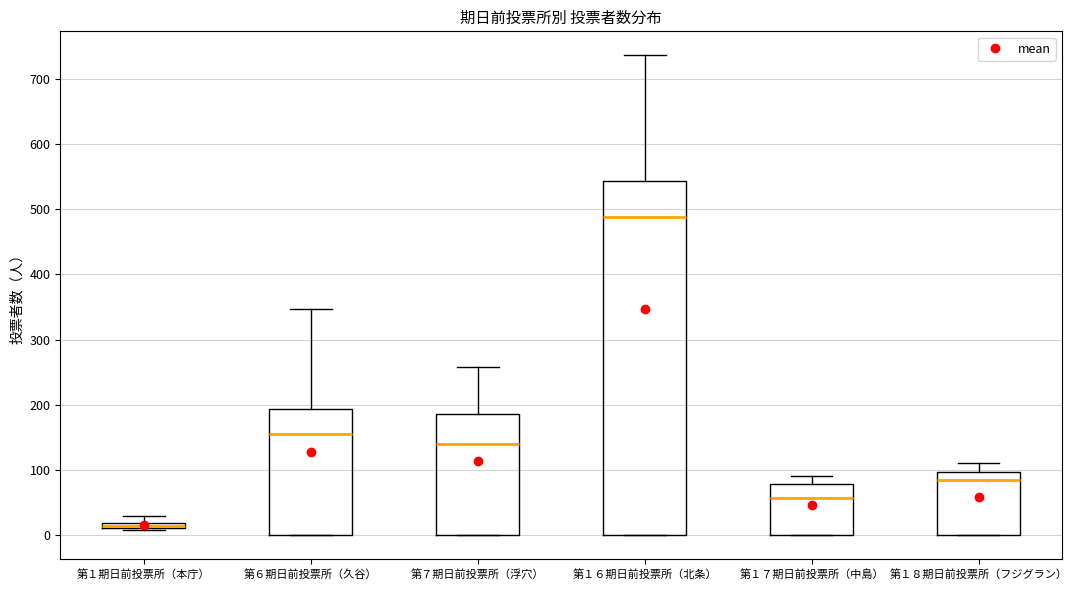

Where is the upper edge of the box for 第７期日前投票所（浮穴） on the y-axis? The values are not printed on the chart, so give them approximately, as read against the axis.

190